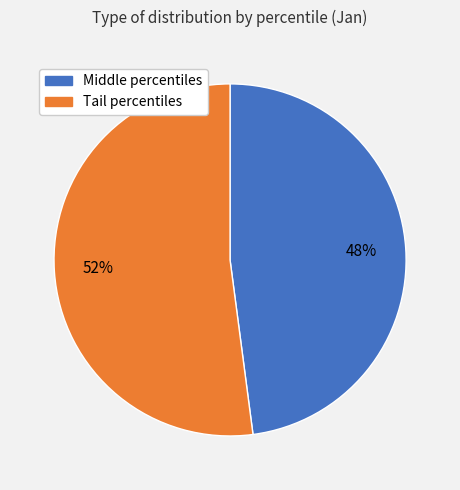

To the nearest percent, what is the difference between the largest and smallest slice percentages?

4%